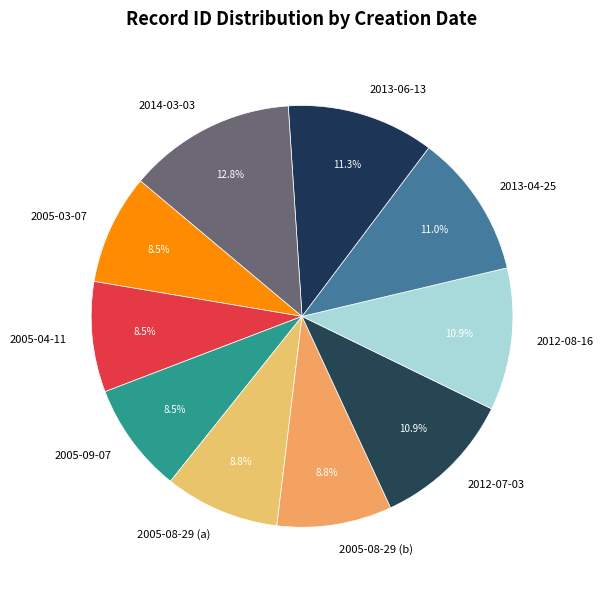

To the nearest percent, what is the average slice percentage?

10%